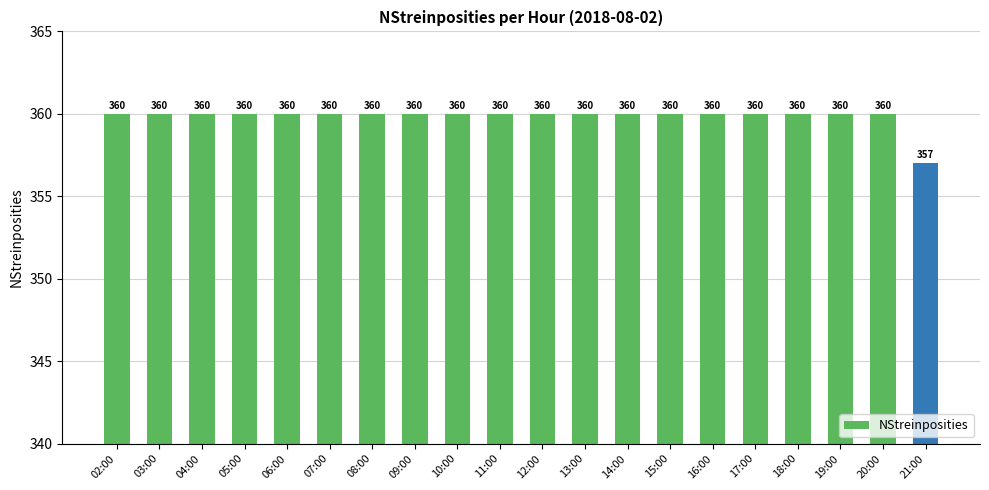

What is the maximum value shown in the chart?

360